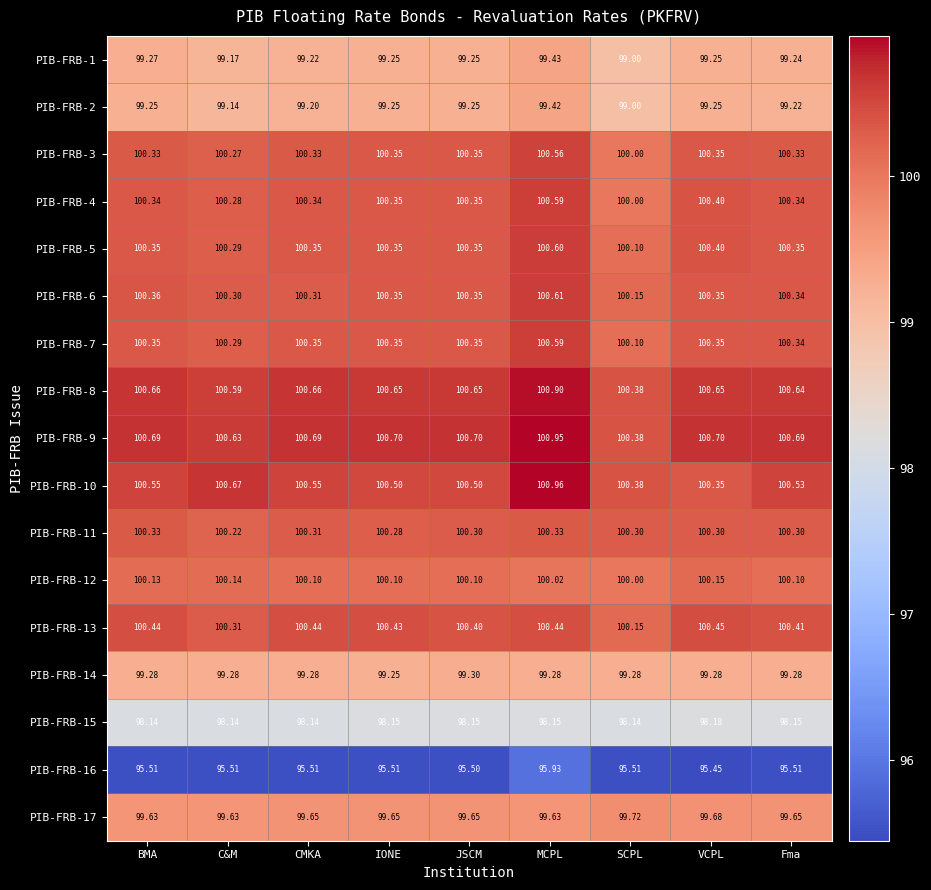

What is the total value across all series at IONE?

1695.5